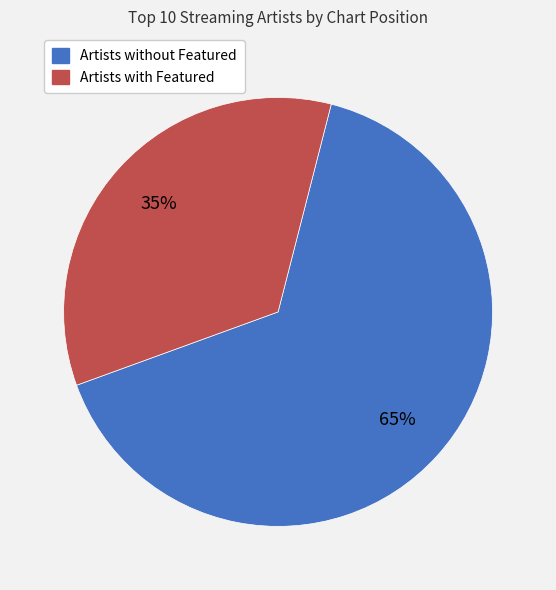

Is there any slice that represents more than half of the pie?

Yes